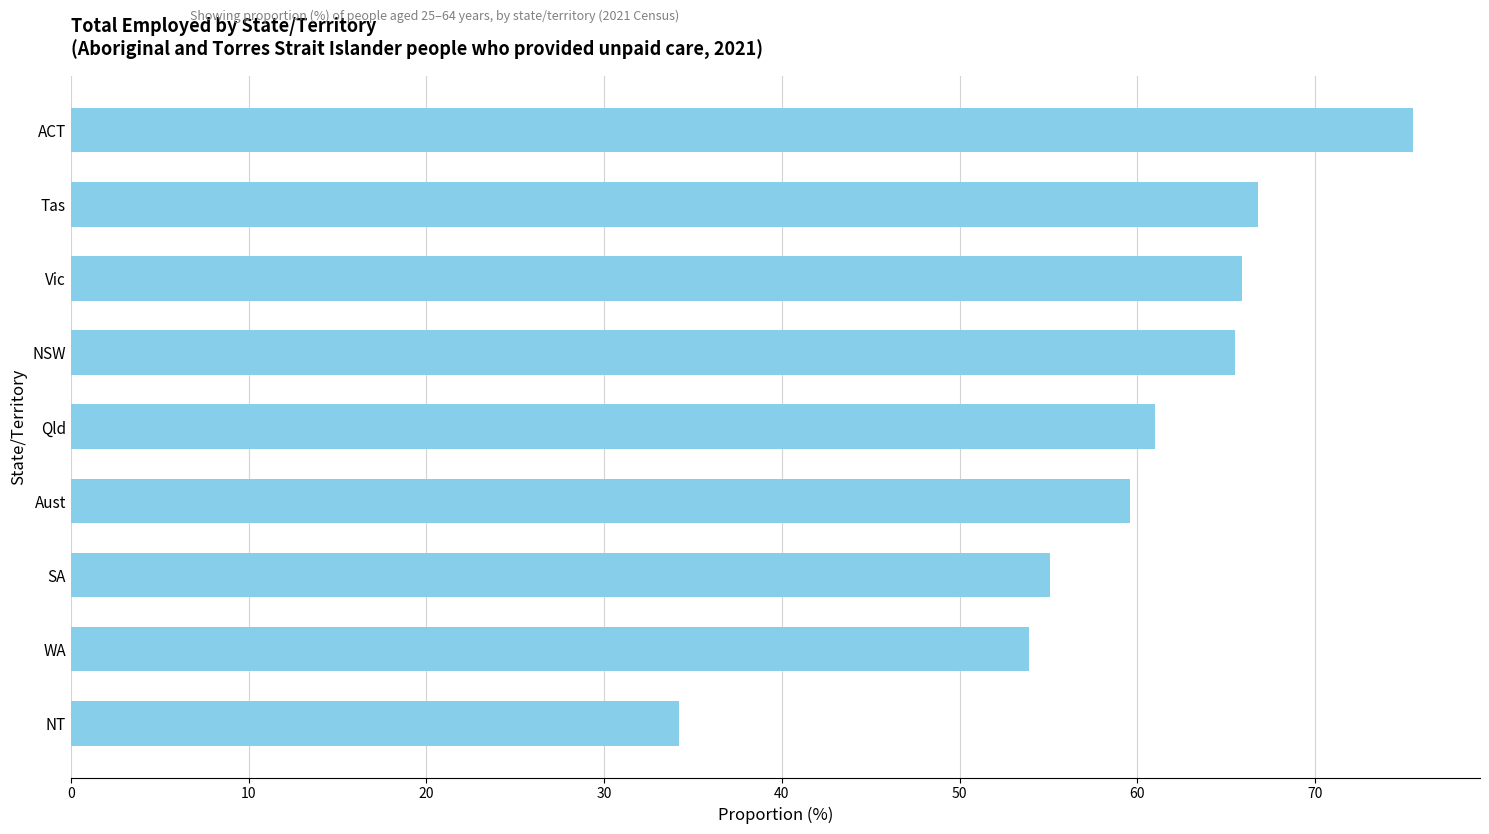

Is it true that the value at ACT is 75.5?

True